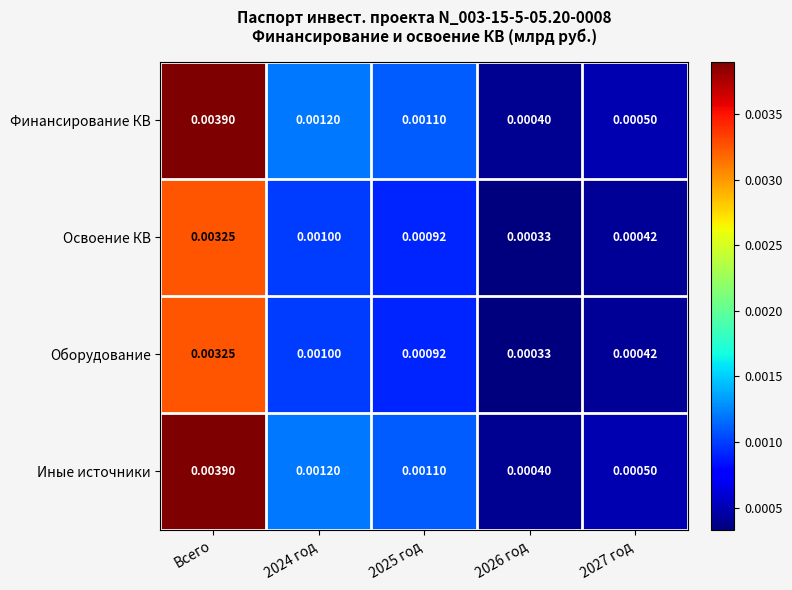

Is the value of Финансирование КВ at 2024 год greater than the value of Иные источники at 2027 год?

Yes